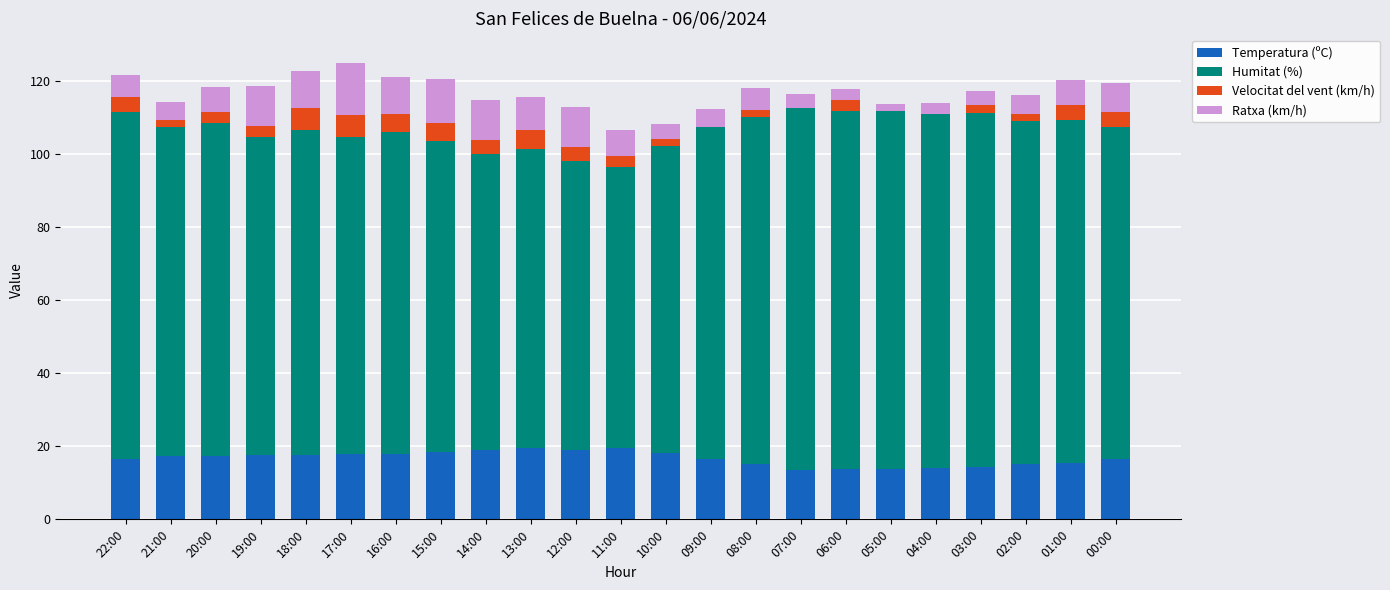

The Temperatura (ºC) series shows 11.2 at 10:00. True or false?

False